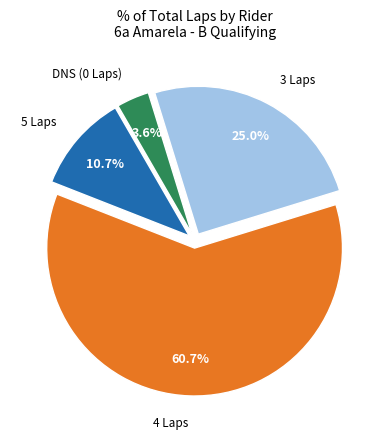

Is there a majority slice in this chart?

Yes